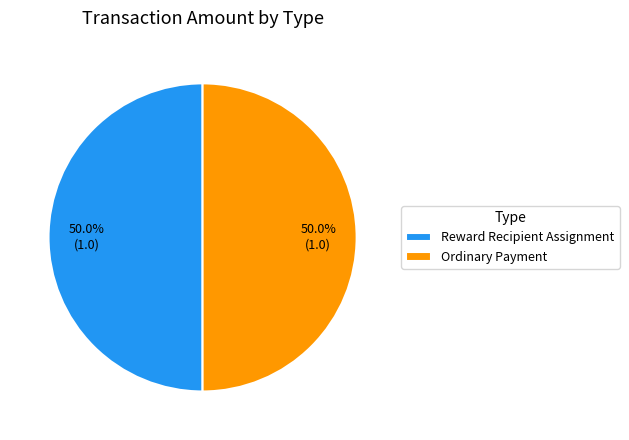

To the nearest percent, what is the average slice percentage?

50%